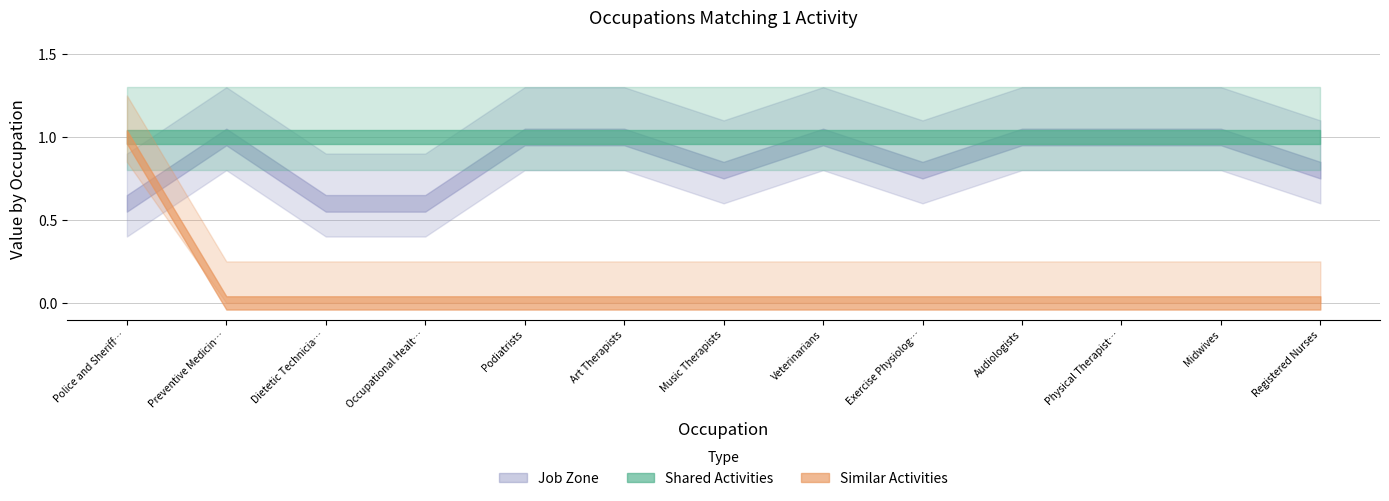

What are all the series names shown in the legend?

Shared Activities, Similar Activities, Job Zone